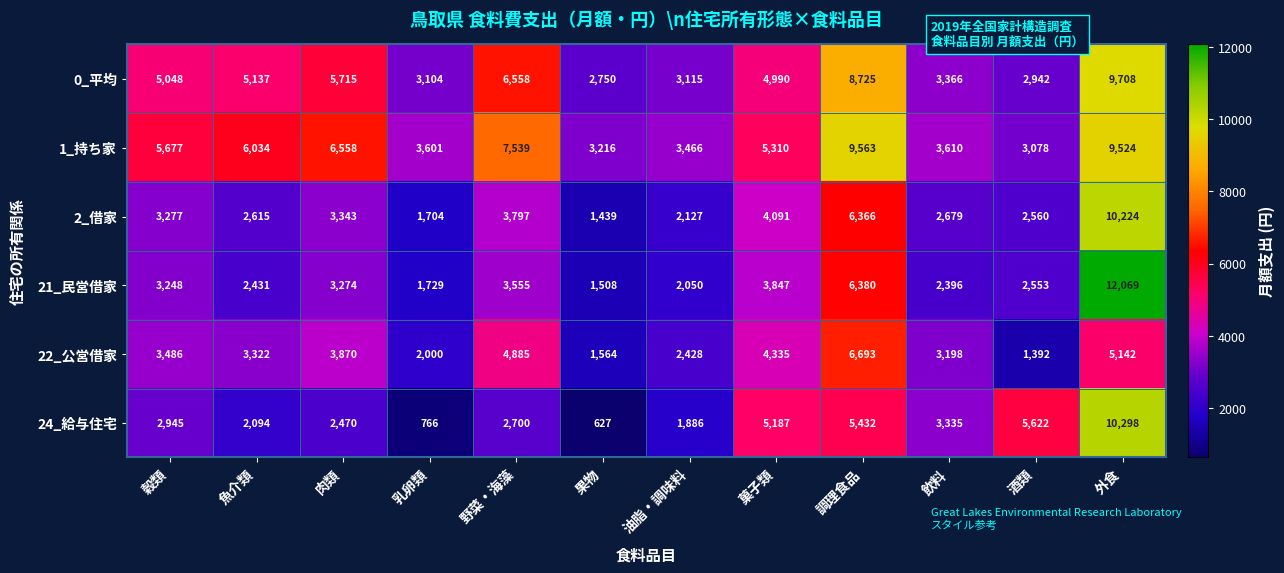

At which category is the sum across all series the highest?

外食